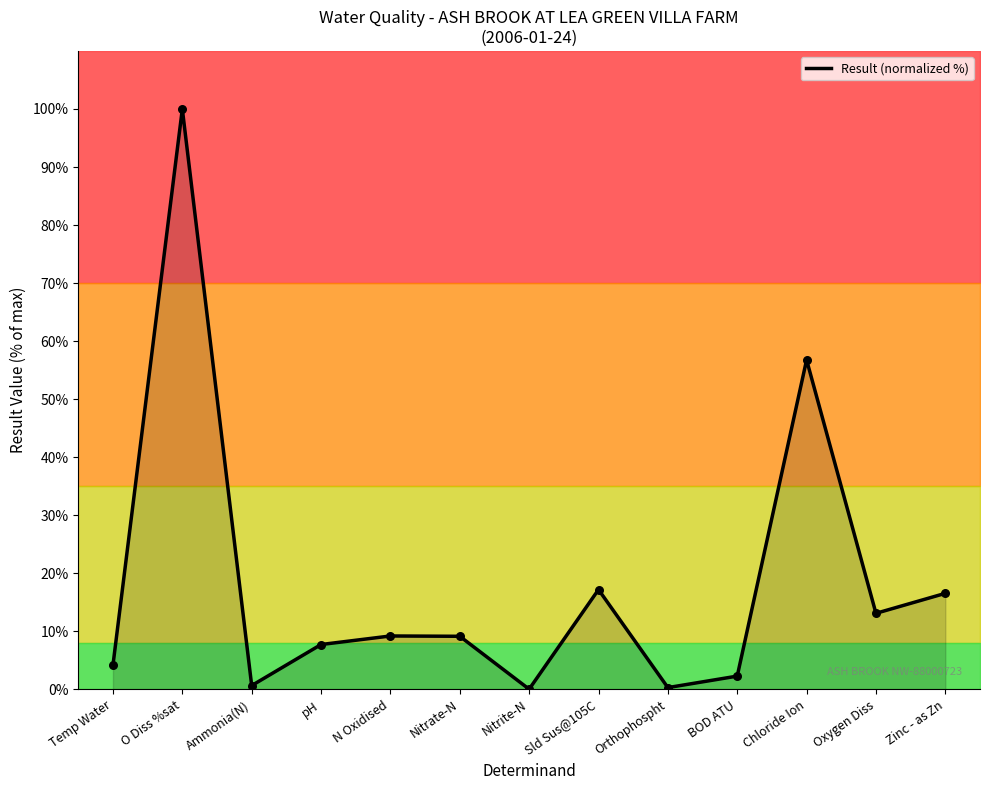

Approximately how many times larger is the value at O Diss %sat compared to pH?

12.9